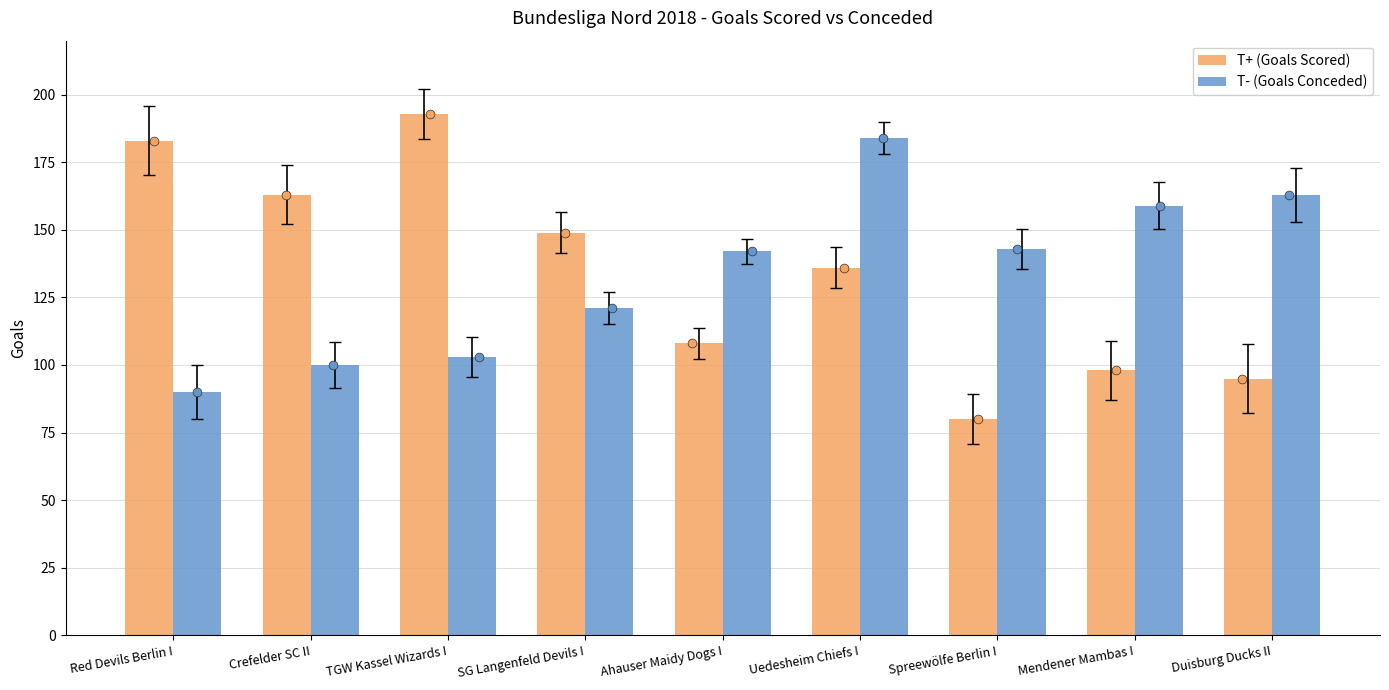

At how many categories does at least one series exceed 142?

8